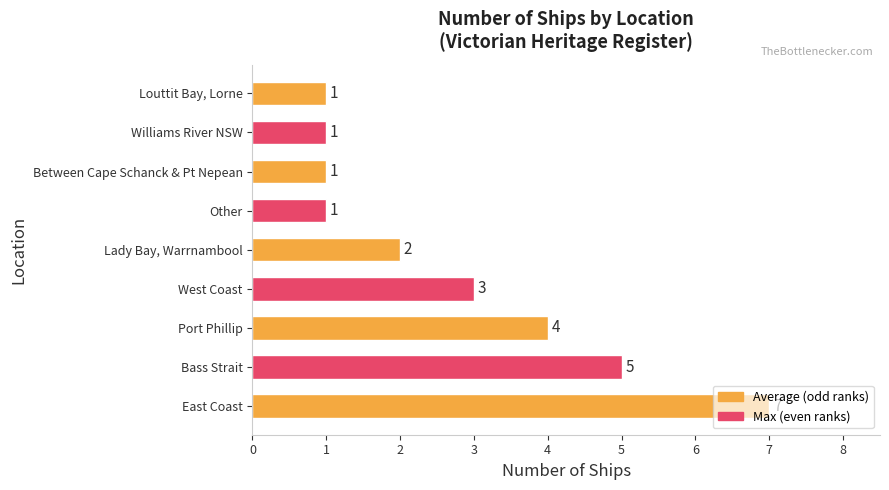

What is the sum of the values at Port Phillip and Between Cape Schanck & Pt Nepean?

5